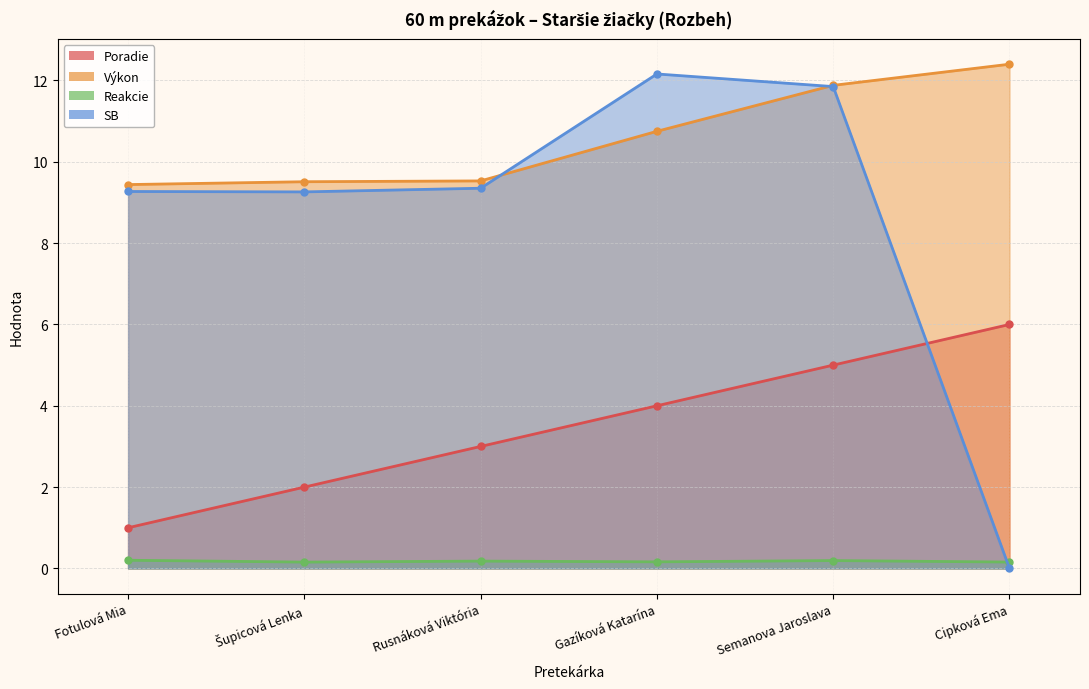

Reading left to right, what are all the values shown in this chart?

Poradie: 1.0	2.0	3.0	4.0	5.0	6.0
Výkon: 9.4	9.5	9.5	10.8	11.9	12.4
Reakcie: 0.2	0.2	0.2	0.2	0.2	0.2
SB: 9.3	9.3	9.3	12.2	11.8	0.0